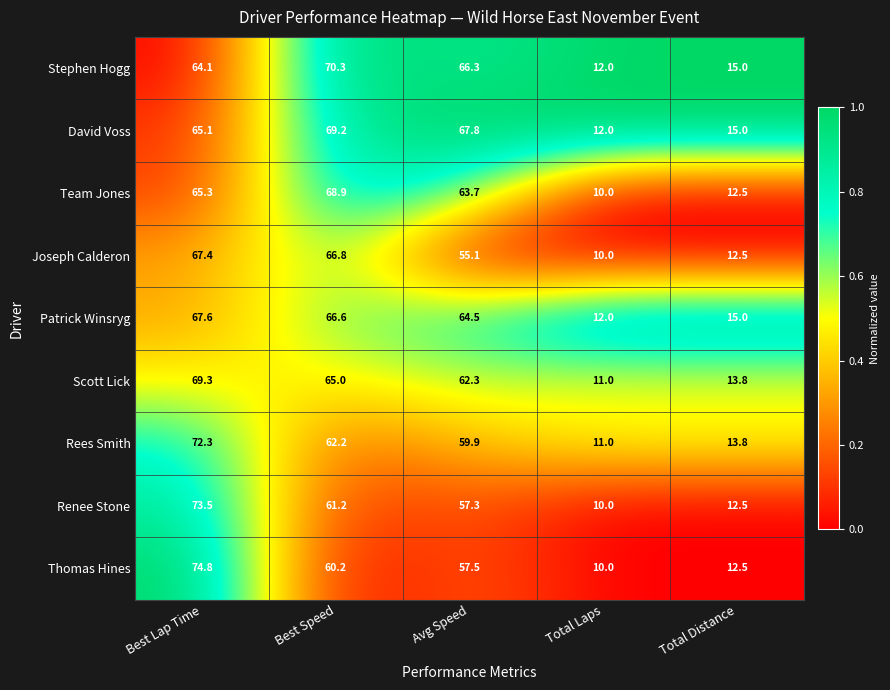

Rank the series by their maximum value, from highest to lowest.

Thomas Hines, Renee Stone, Rees Smith, Stephen Hogg, Scott Lick, David Voss, Team Jones, Patrick Winsryg, Joseph Calderon